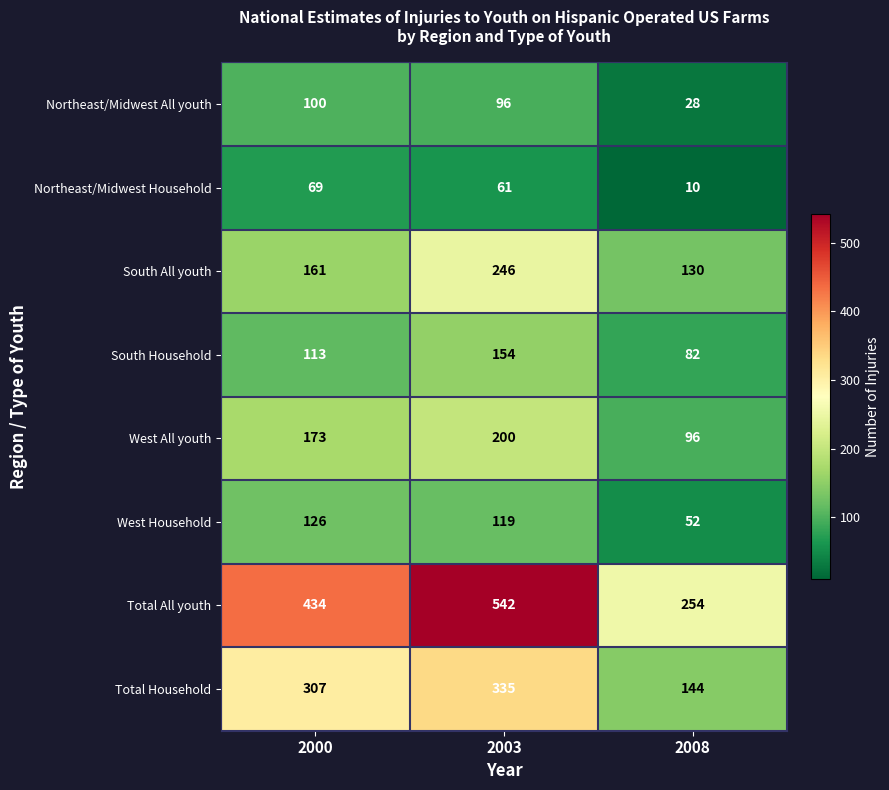

Which series changed the most between 2000 and 2008?

Total All youth